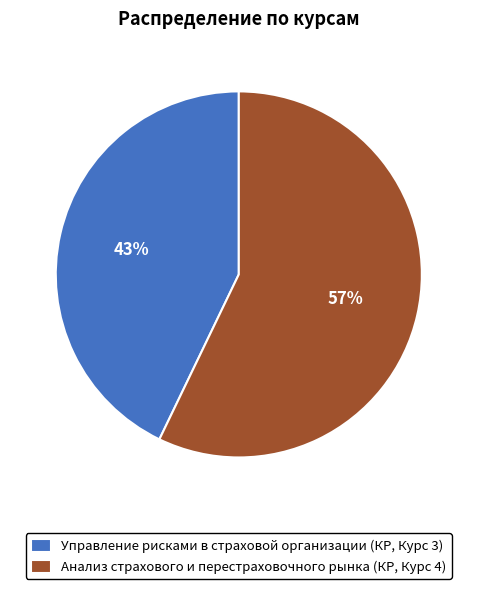

Between Управление рисками в страховой организации (КР, Курс 3) and Анализ страхового и перестраховочного рынка (КР, Курс 4), which is larger?

Анализ страхового и перестраховочного рынка (КР, Курс 4)